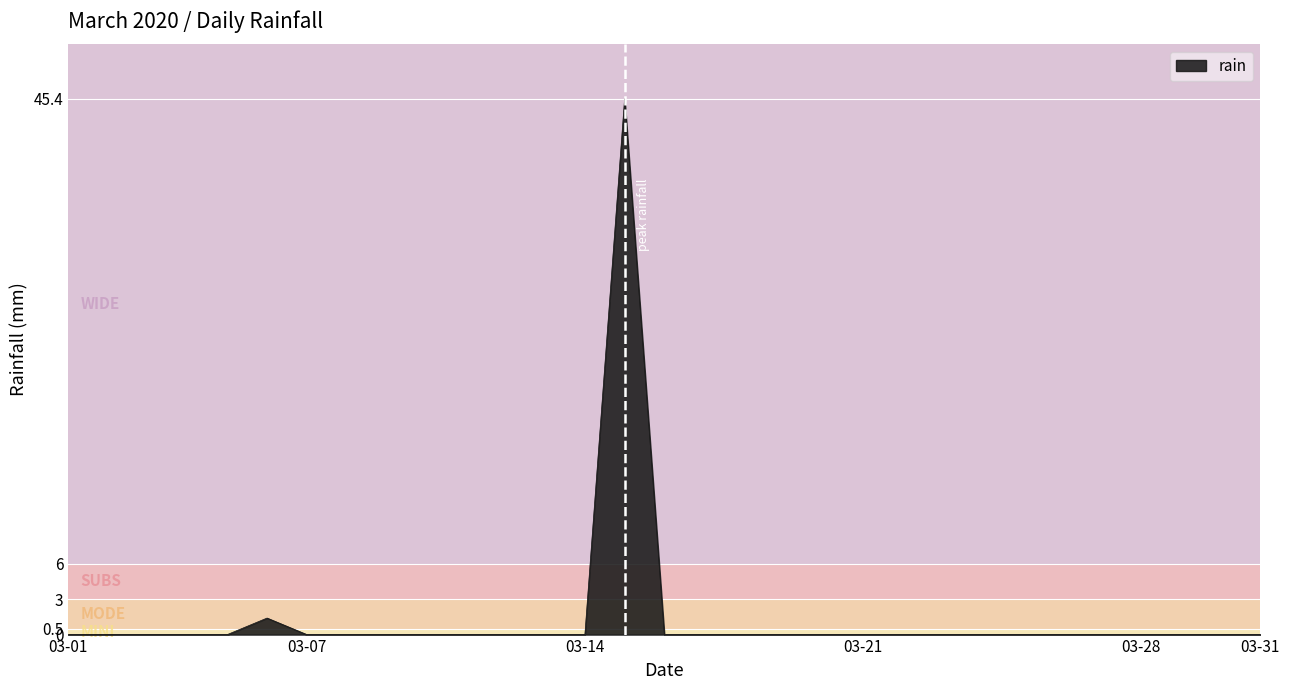

What is the maximum value shown in the chart?

45.4